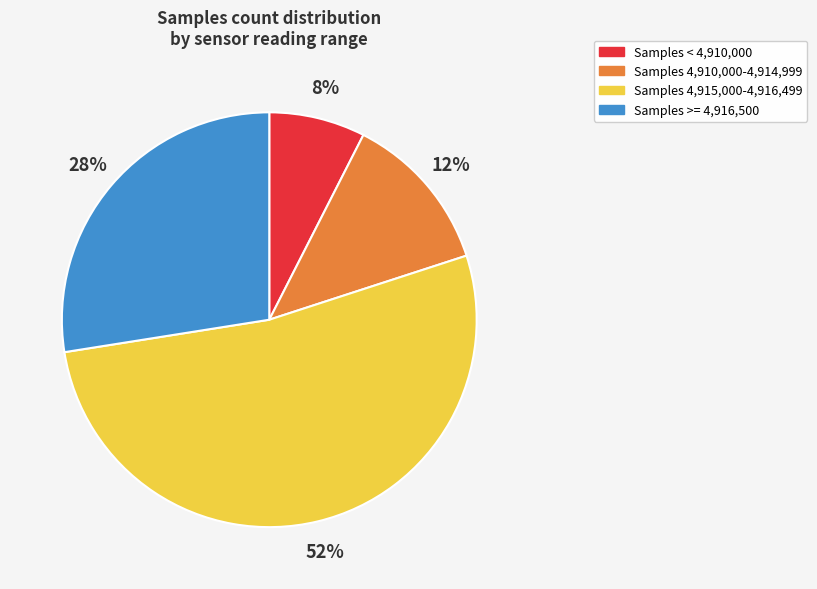

Which has a higher value, Samples 4,910,000-4,914,999 or Samples < 4,910,000?

Samples 4,910,000-4,914,999